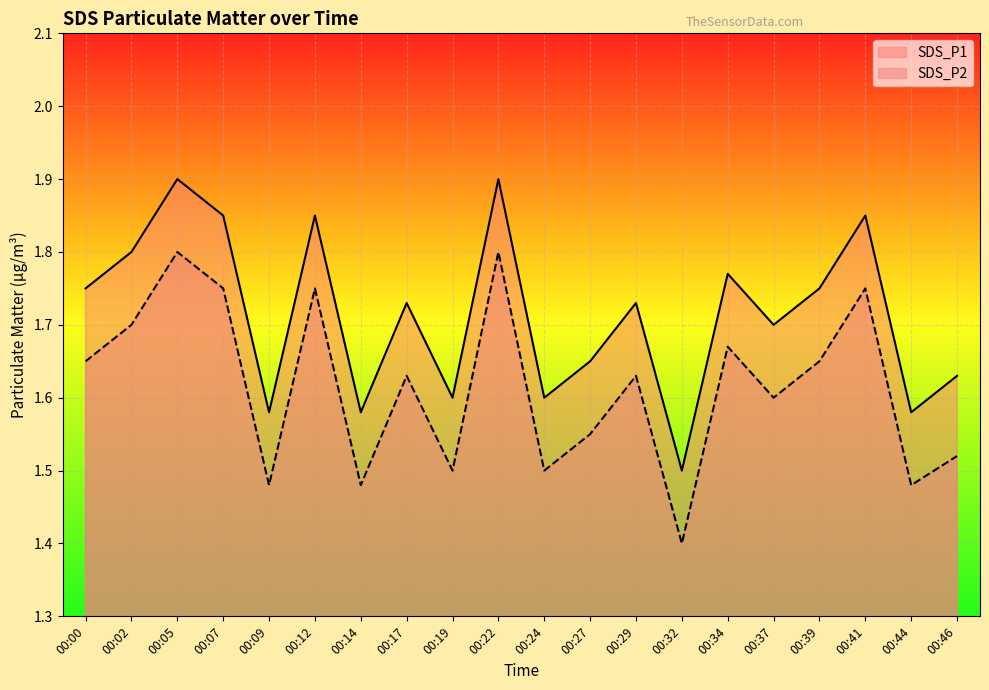

Which series has the largest total across all categories?

SDS_P1